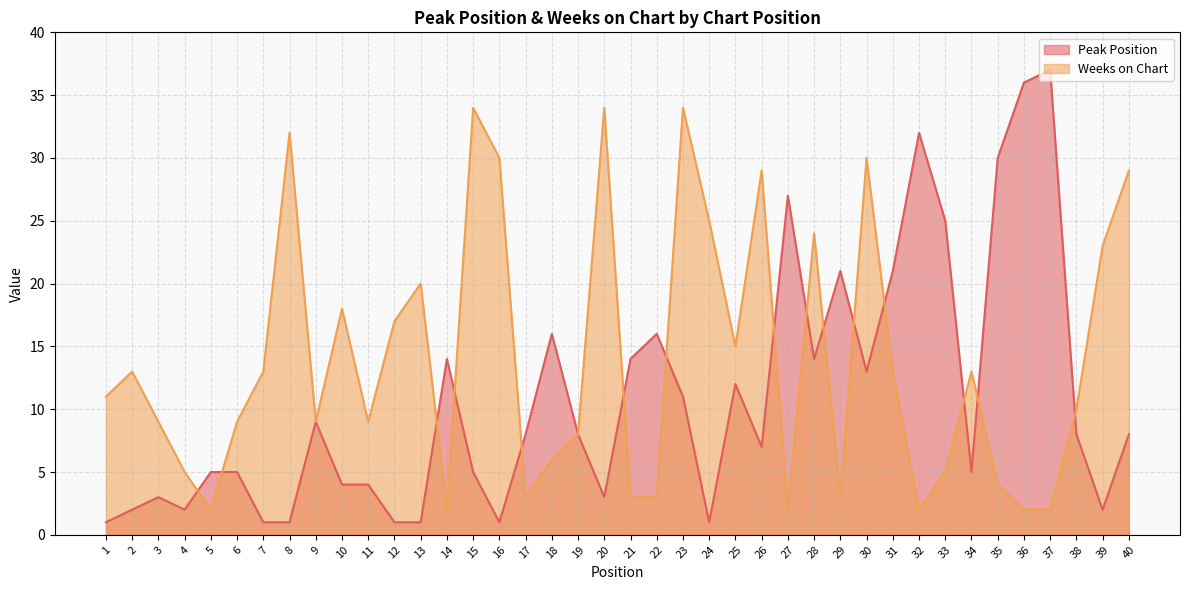

At which label does Peak Position first exceed 8?

9